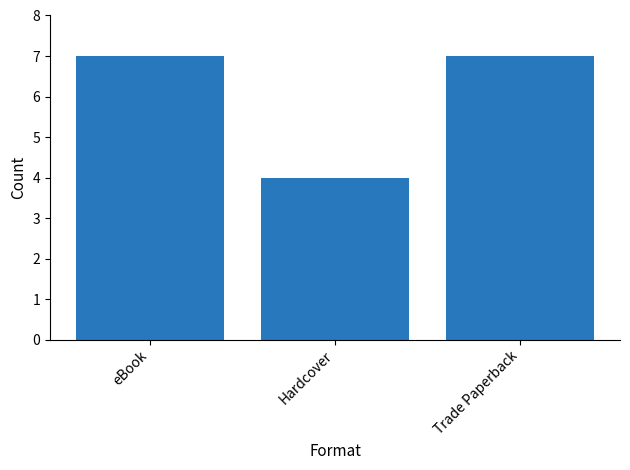

Is it true that the value at eBook is 11?

False